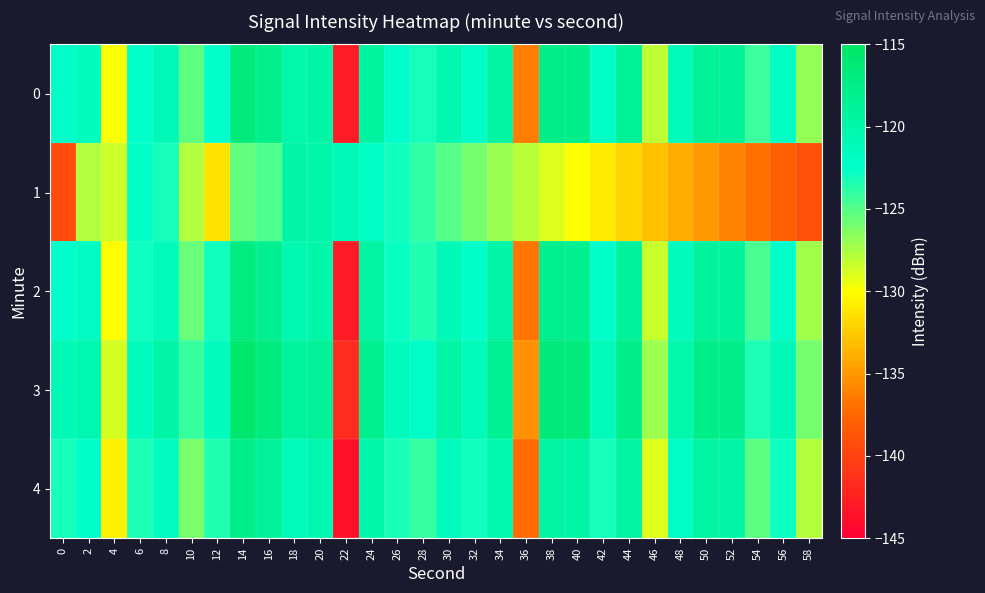

What is the spread (max minus min) of values at 4?

2.2